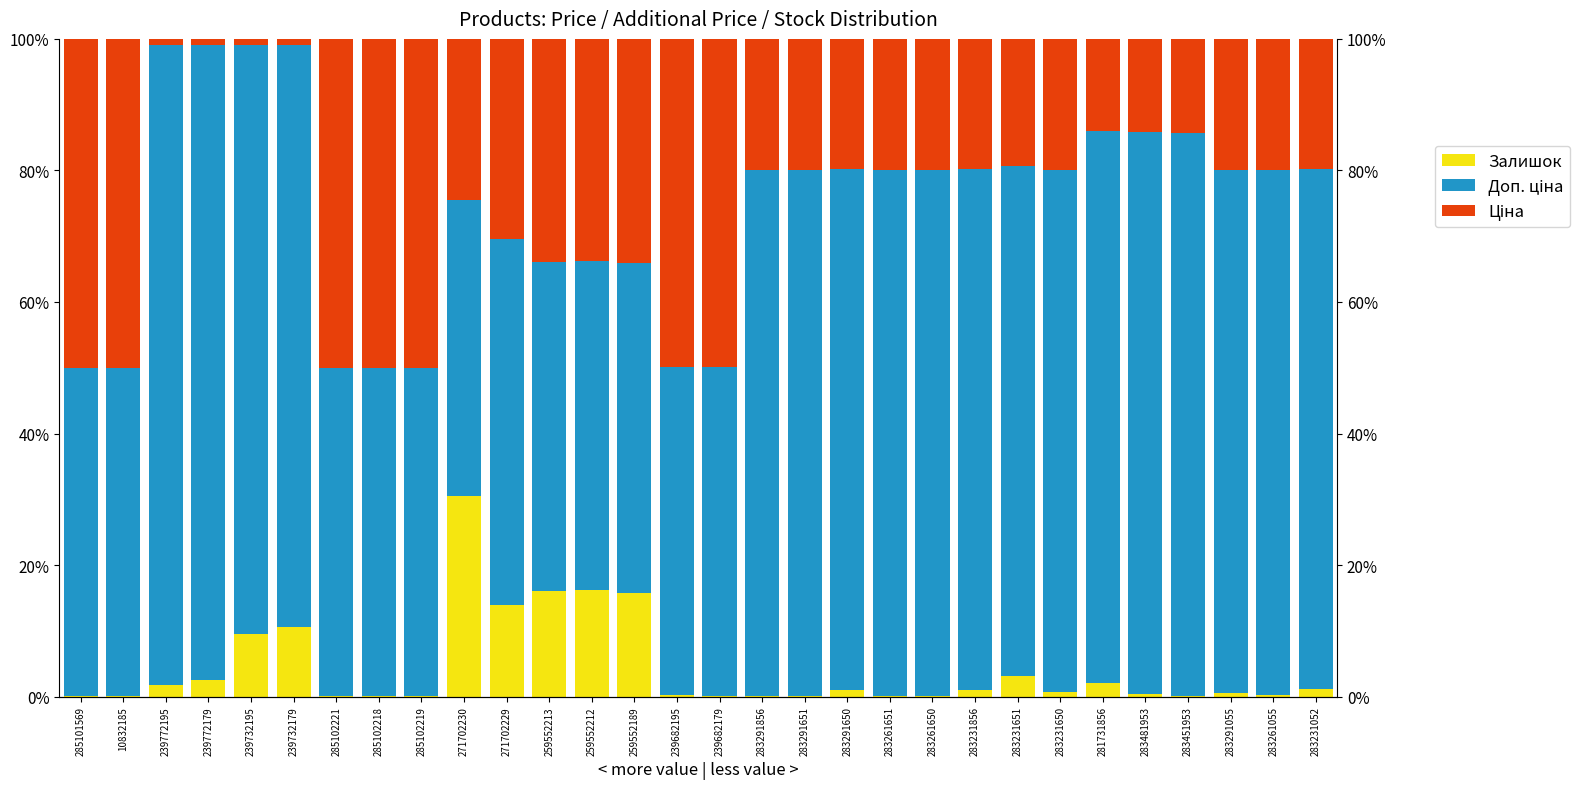

What is the label of the 11th bar from the right?

283261651